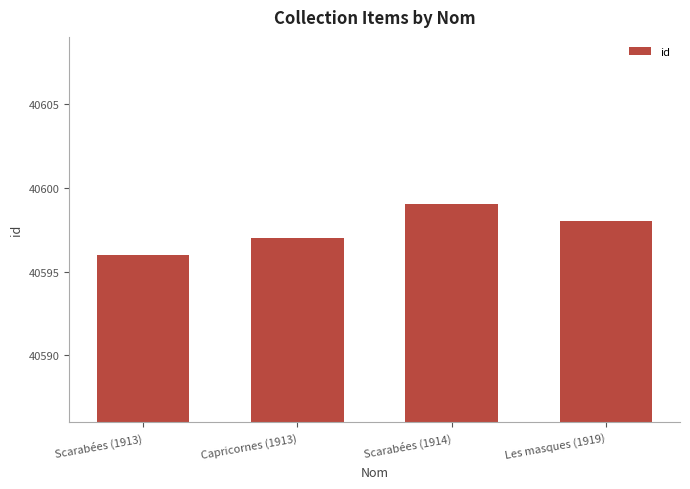

What is the change in value from Scarabées (1914) to Les masques (1919)?

-1